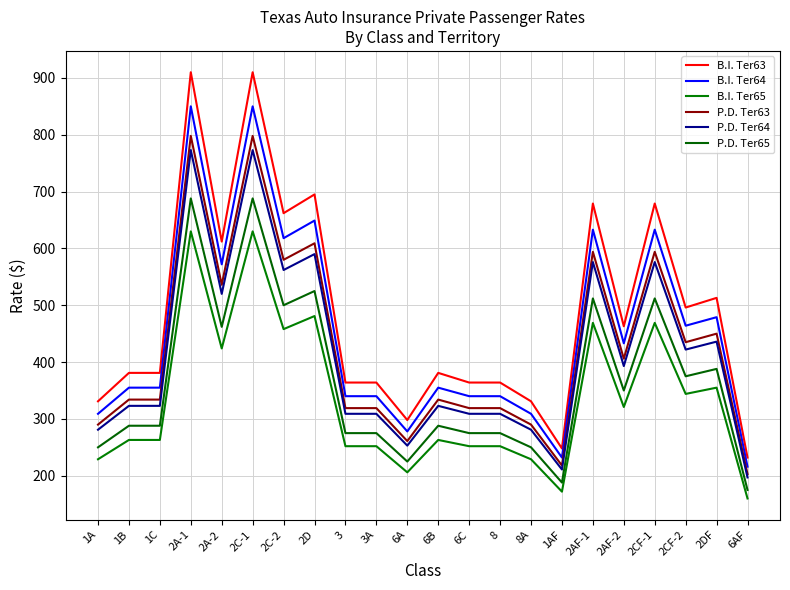

What is the difference between the maximum and second lowest values in the P.D. Ter63 series?

580